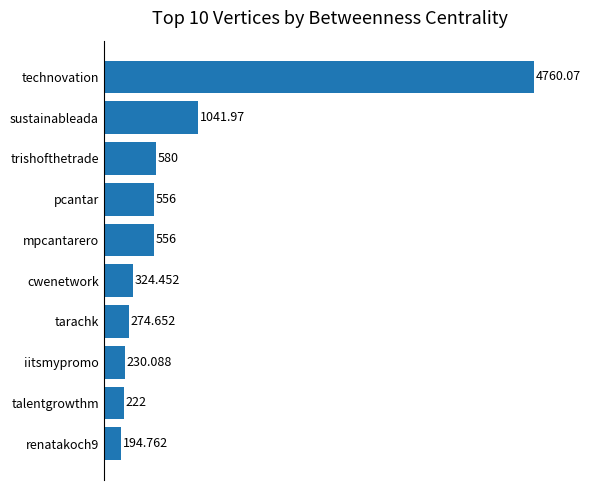

Where is the data nearest to the value 2477?

sustainableada